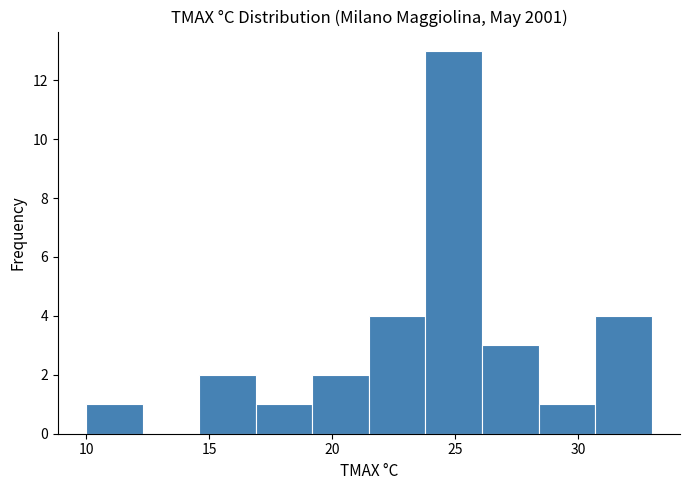

Reading left to right, list every bar in this chart as the range it spans on the x-axis followed by its height. Neither the bar edges nor the heights are printed on the chart, so give them approximately, as read against the axes.

10.0 to 12.3: 1
12.3 to 14.6: 0
14.6 to 16.9: 2
16.9 to 19.2: 1
19.2 to 21.5: 2
21.5 to 23.8: 4
23.8 to 26.1: 13
26.1 to 28.4: 3
28.4 to 30.7: 1
30.7 to 33.0: 4